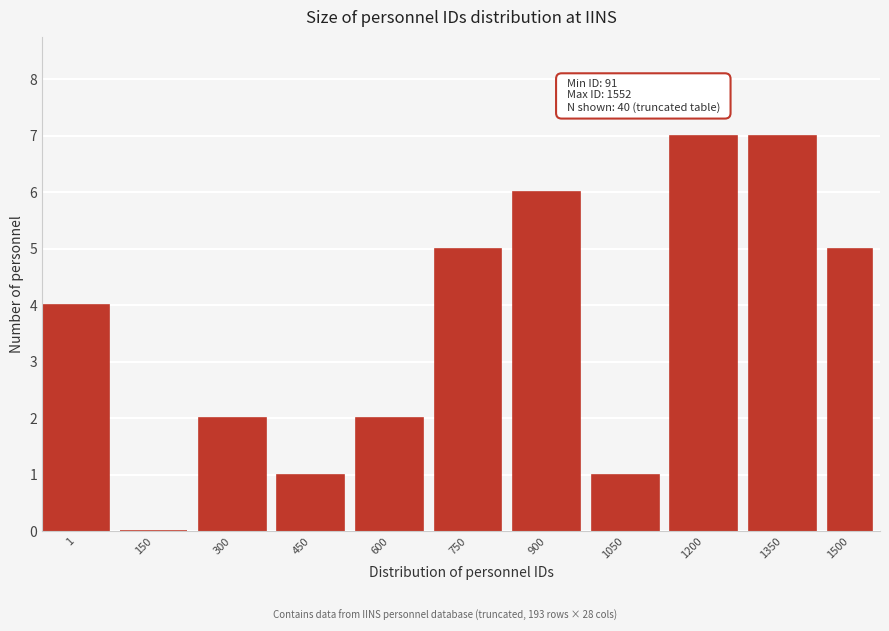

Reading left to right, what are all the values shown in this chart?

1=4	150=0	300=2	450=1	600=2	750=5	900=6	1050=1	1200=7	1350=7	1500=5